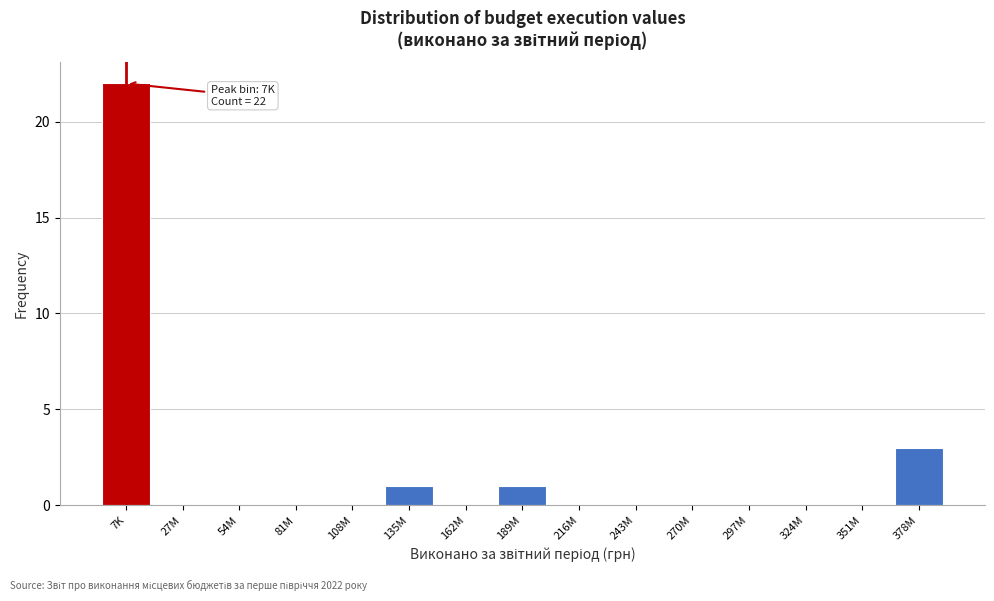

Reading left to right, transcribe all the data shown in this chart.

7K=22	27M=0	54M=0	81M=0	108M=0	135M=1	162M=0	189M=1	216M=0	243M=0	270M=0	297M=0	324M=0	351M=0	378M=3